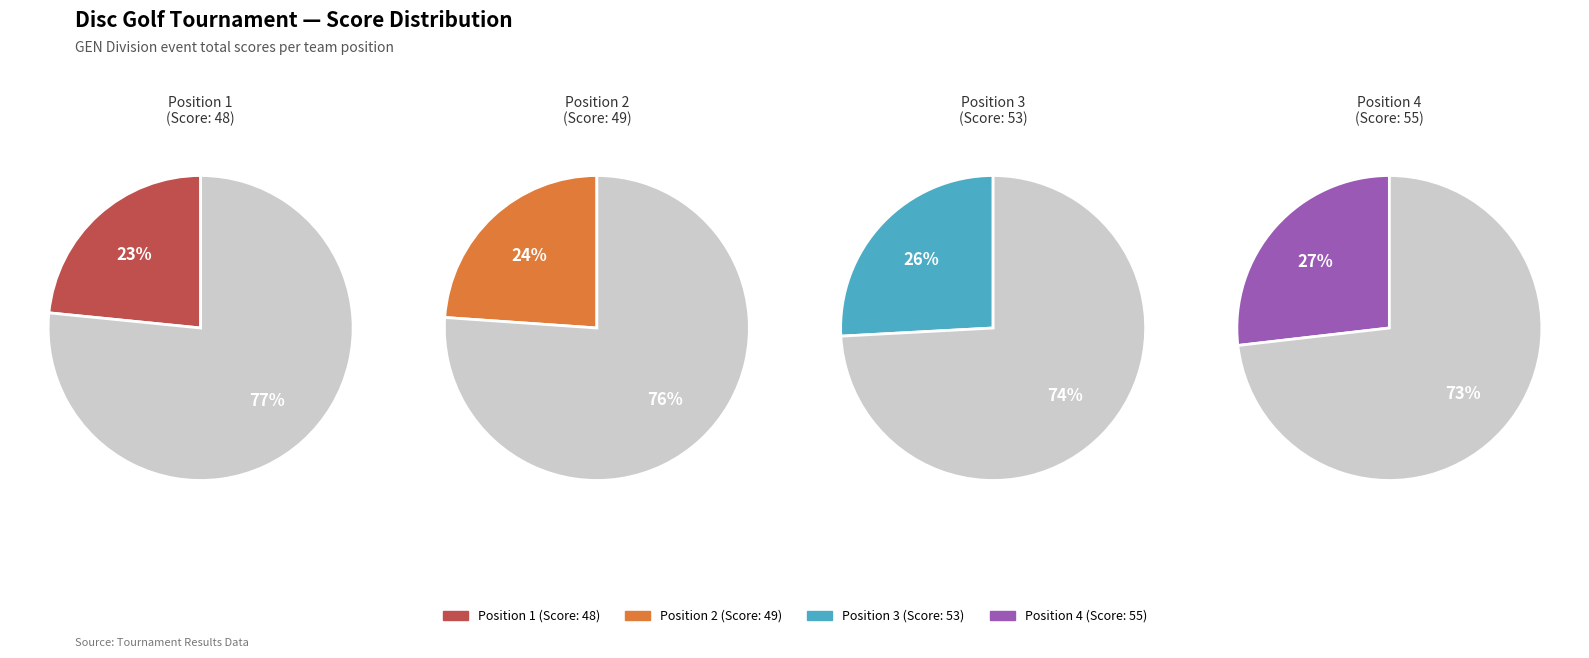

How many segments does this pie chart have?

4